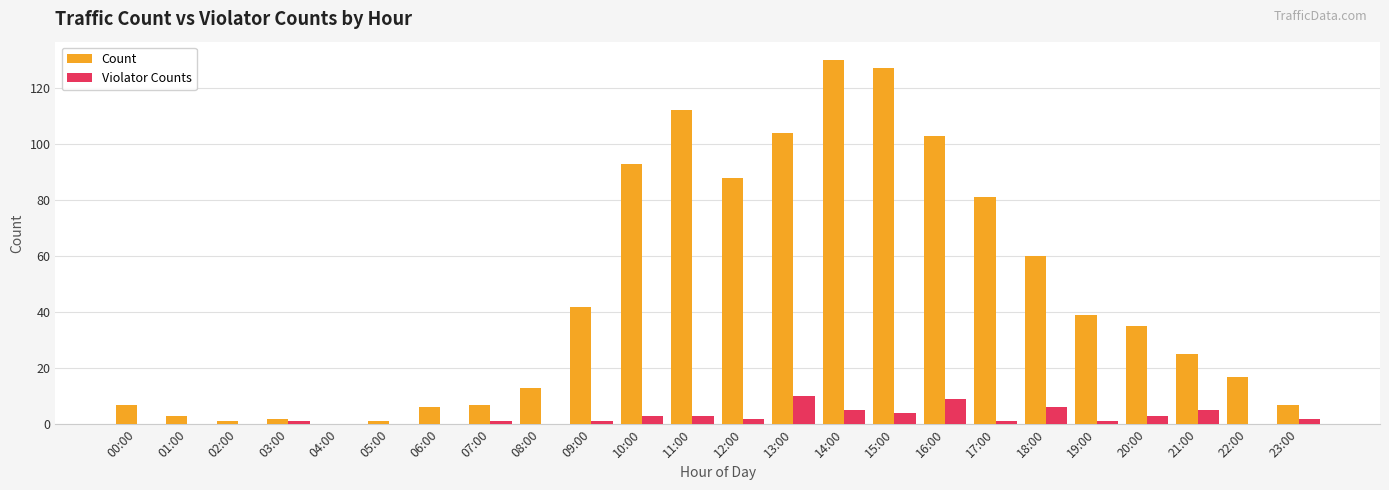

Is the value of Count at 08:00 greater than the value of Violator Counts at 02:00?

Yes